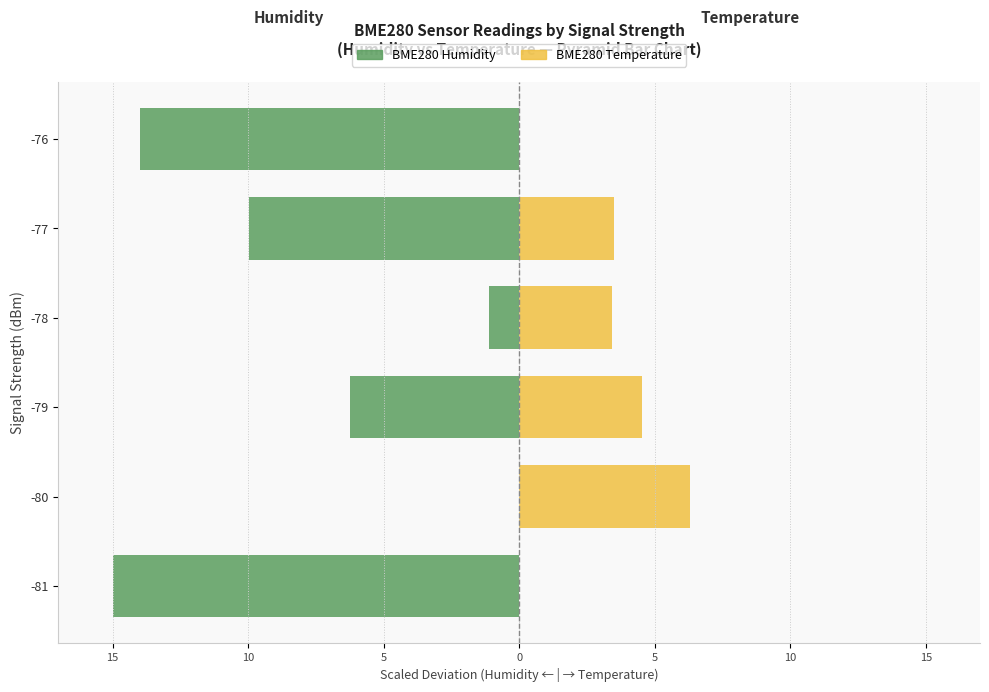

How many data points in BME280 Humidity are above -6?

2